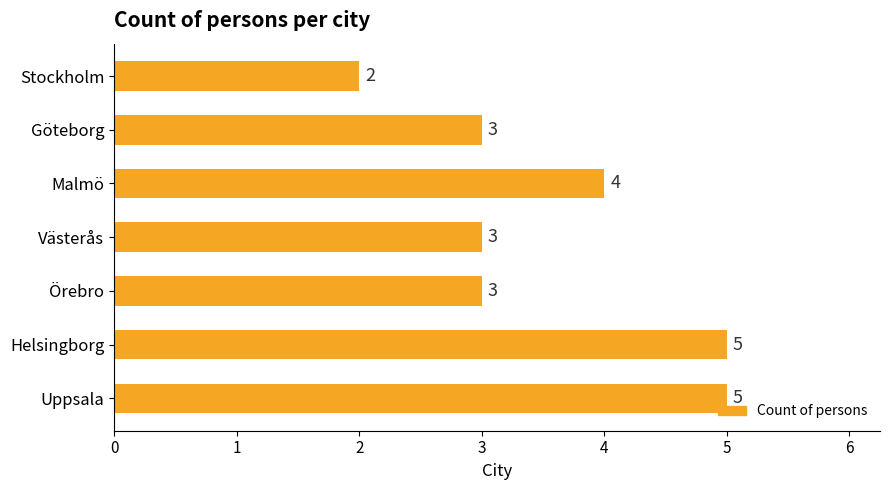

Approximately how many times larger is the value at Göteborg compared to Västerås?

1.0